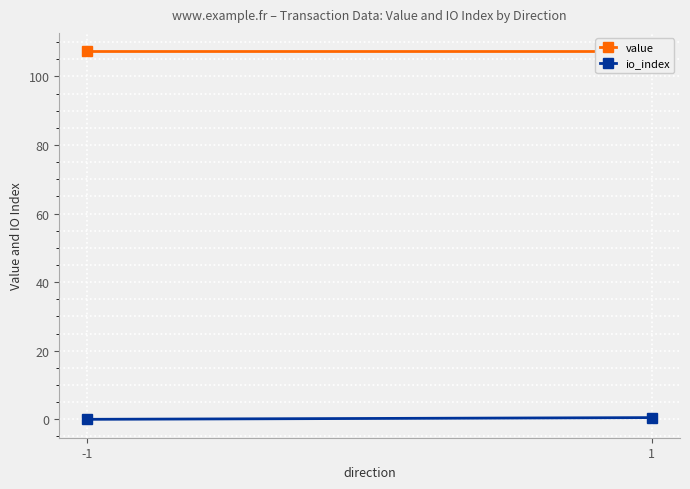

What is the average value of the value series?

107.3